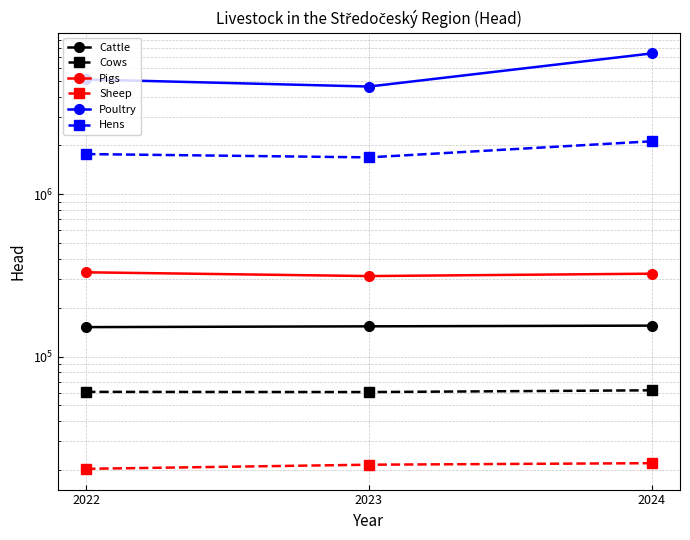

What is the difference between the maximum and minimum values in the Cattle series?

3265